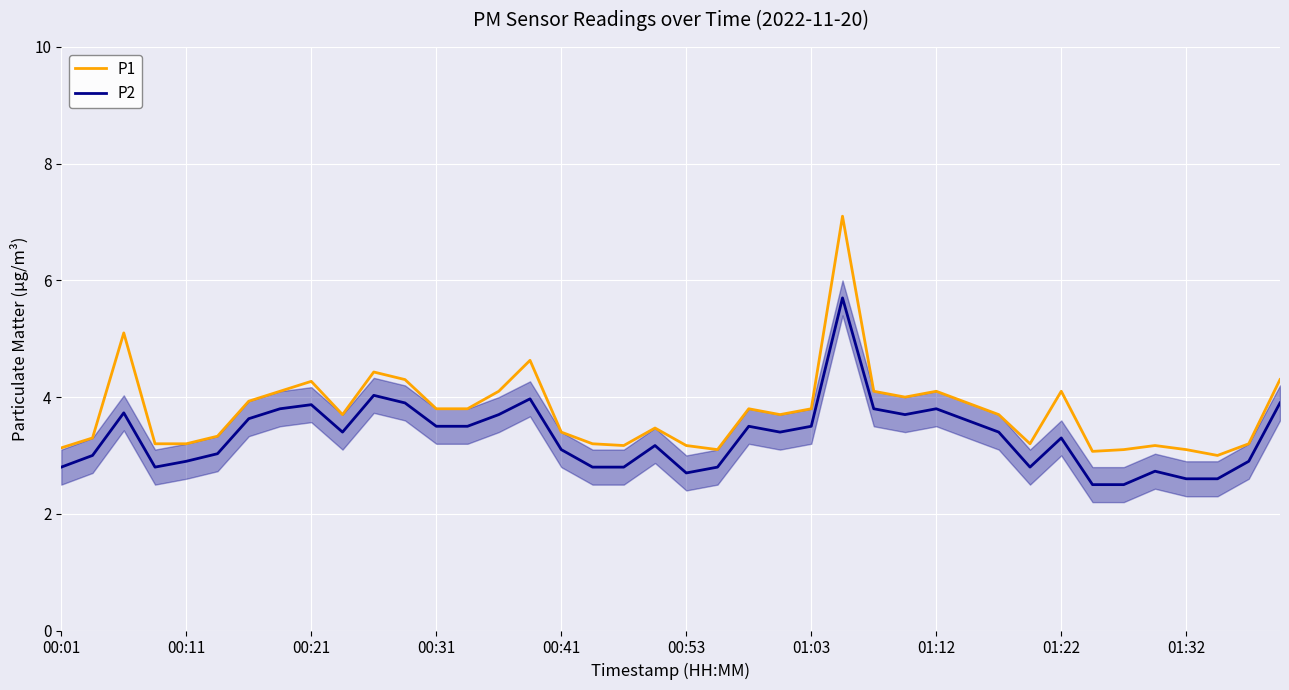

How many lines are shown in the chart?

2